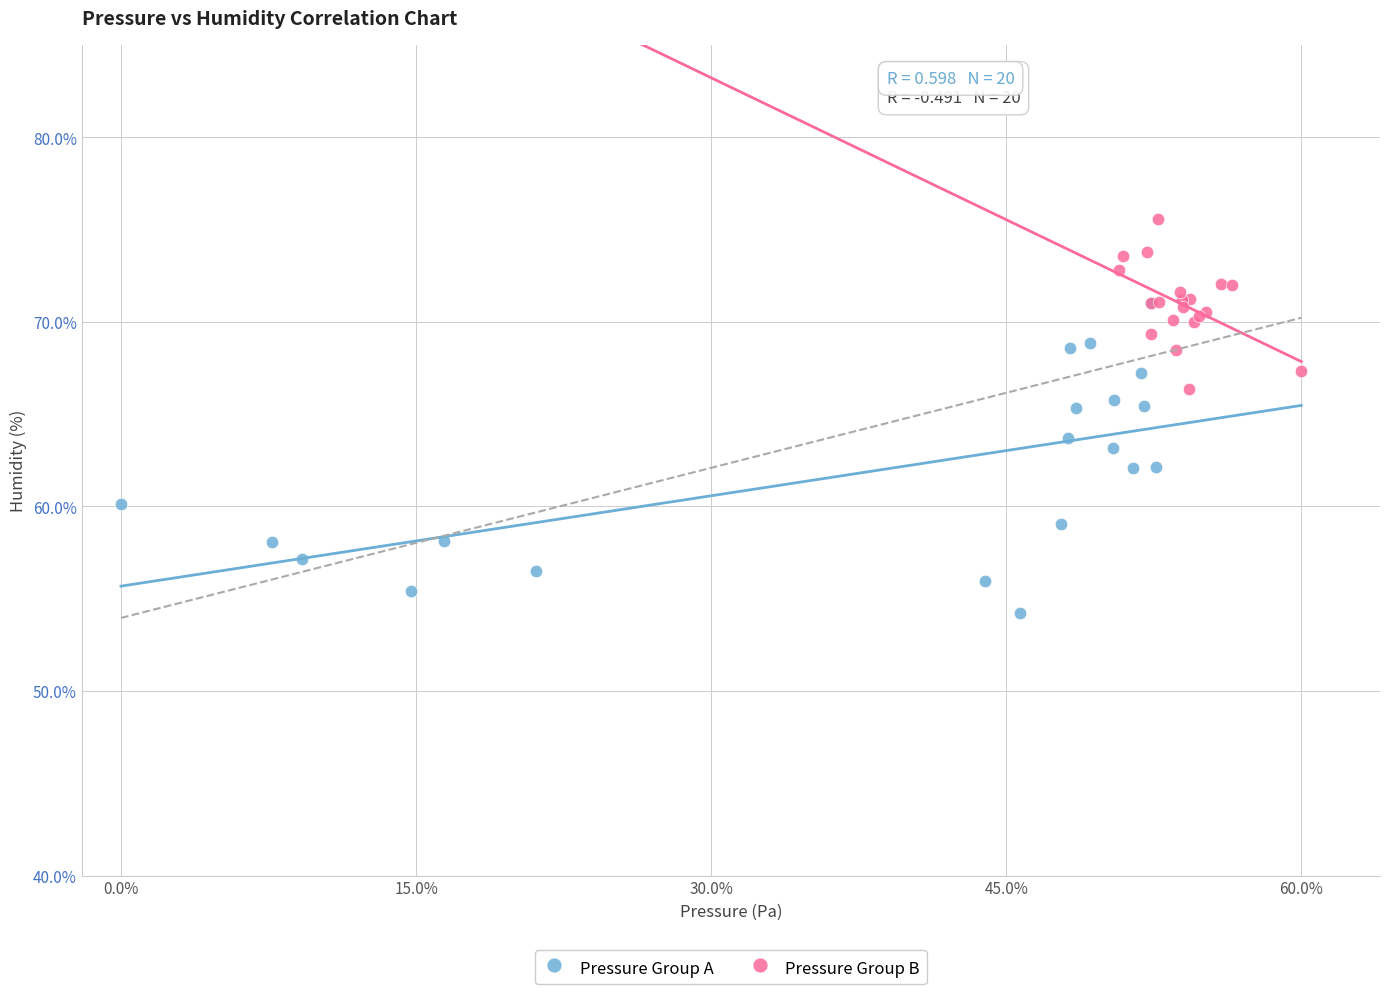

Which series reaches the minimum Y coordinate?

Pressure Group A